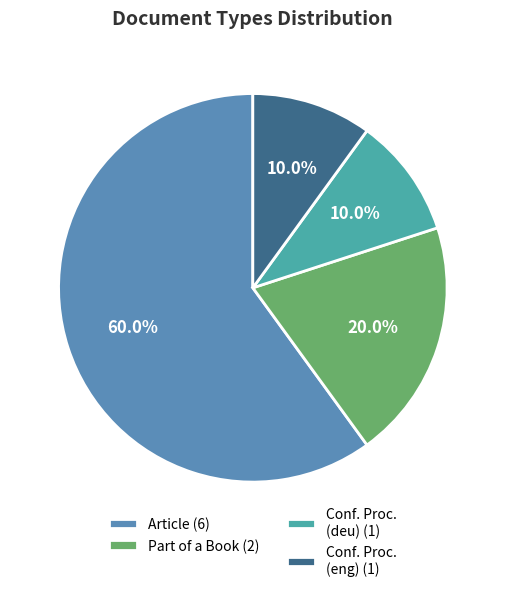

What is the largest slice in the pie chart?

Article (6)